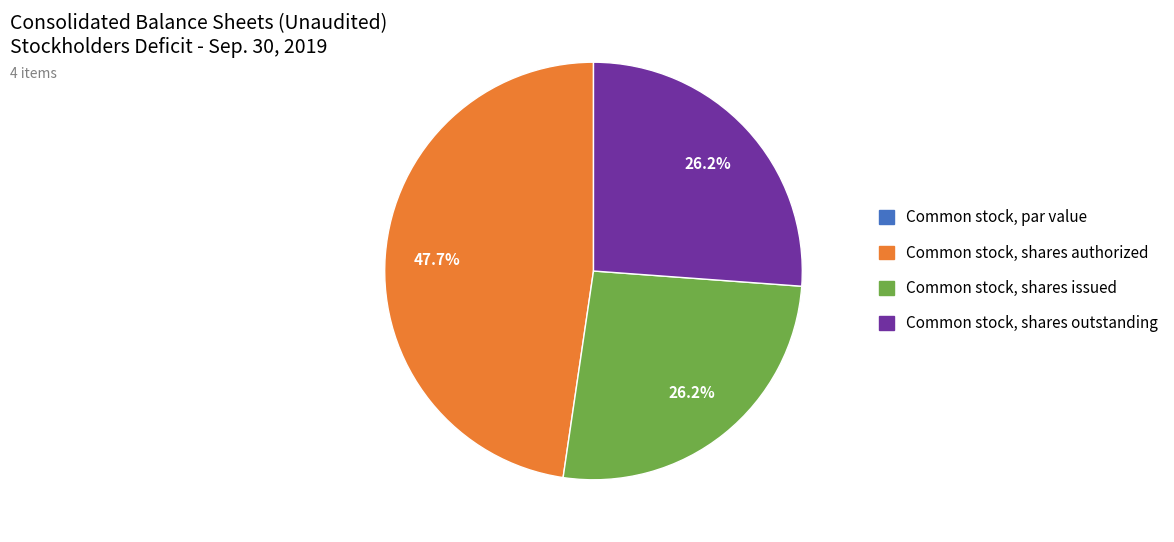

Is the sum of Common stock, shares issued and Common stock, shares authorized greater than half?

Yes